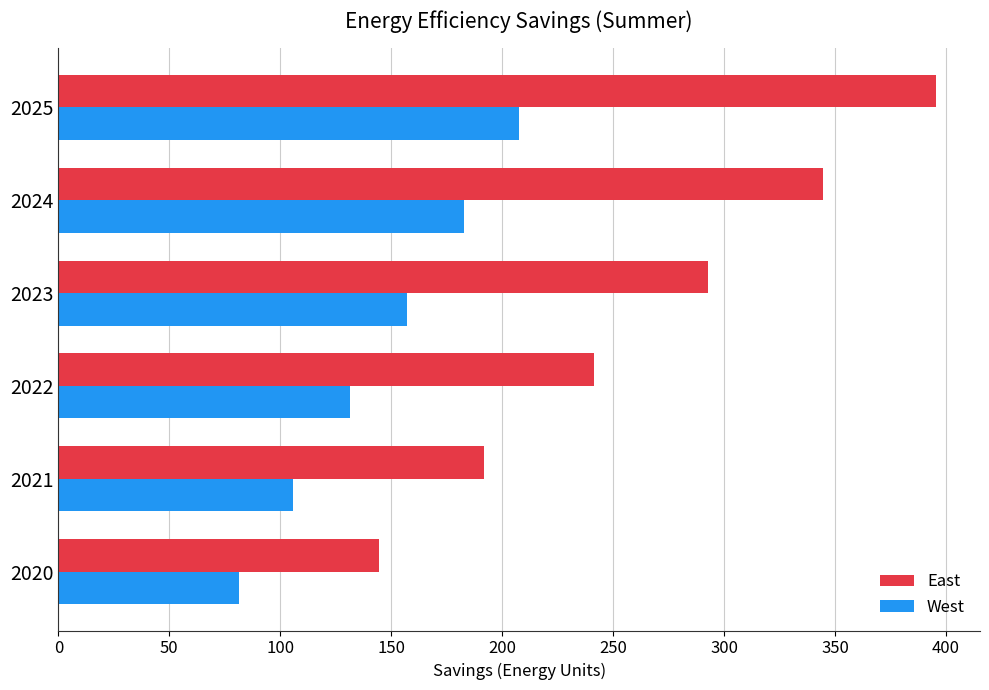

At which category is the sum across all series the highest?

2025